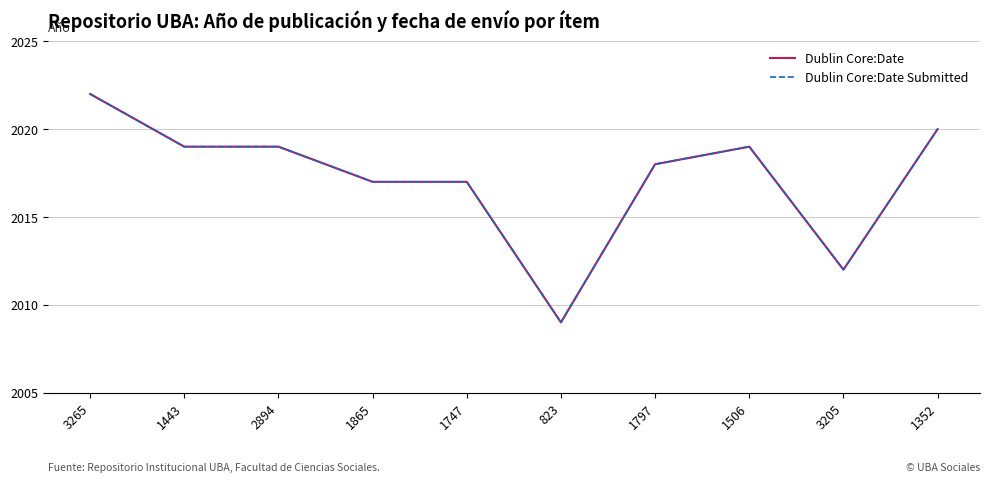

Is this an area chart (filled region under the line)?

No